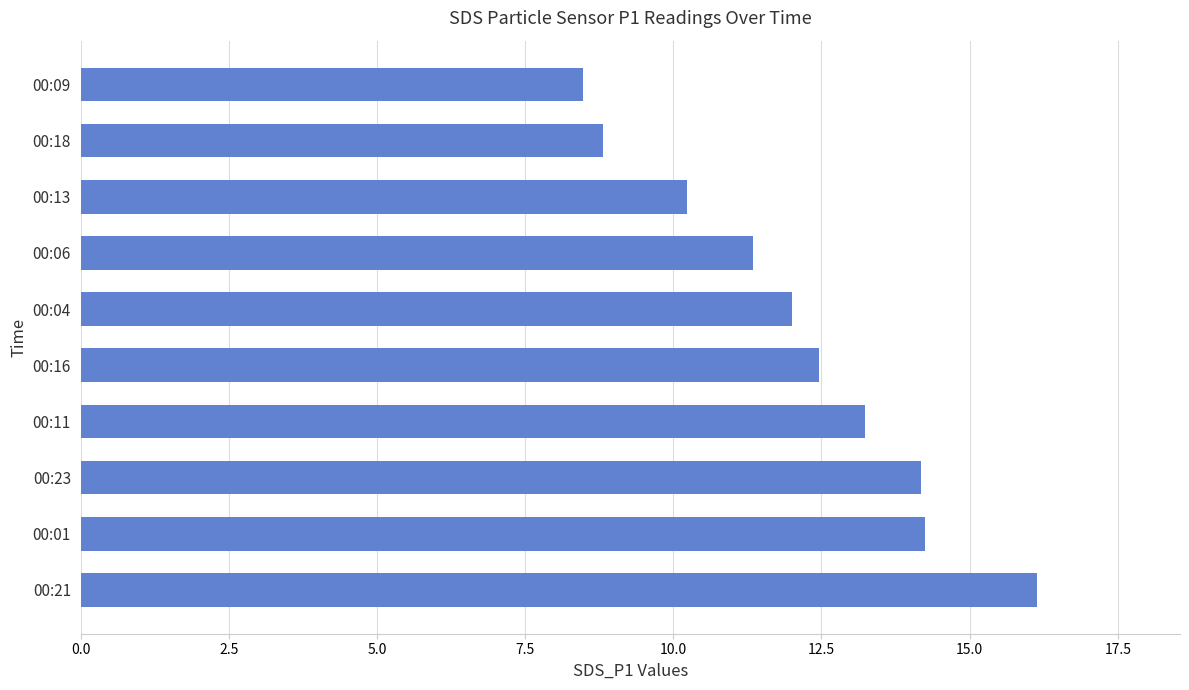

What is the average value?

12.1